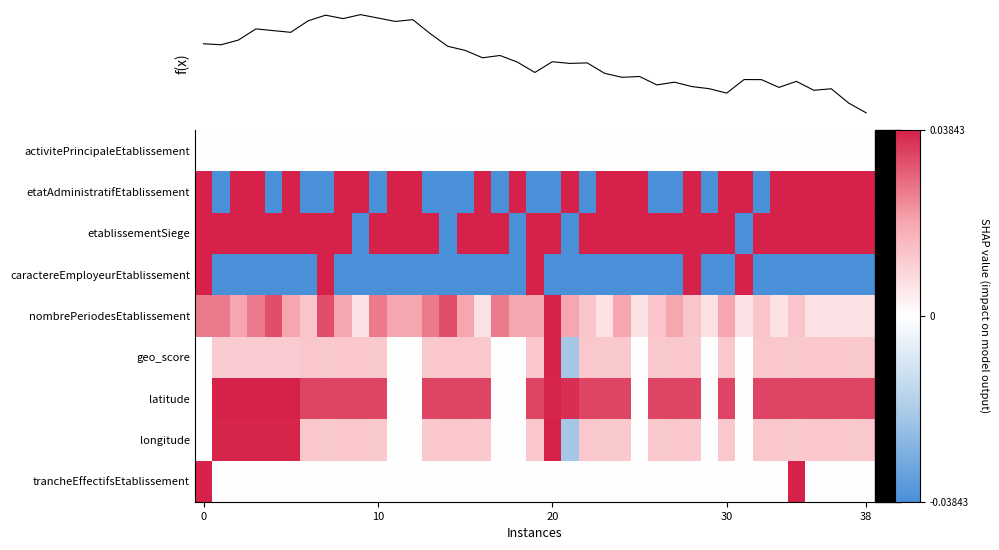

Reading left to right, list all the values displayed in this chart.

activitePrincipaleEtablissement: 0.0	0.0	0.0	0.0	0.0	0.0	0.0	0.0	0.0	0.0	0.0	0.0	0.0	0.0	0.0	0.0	0.0	0.0	0.0	0.0	0.0	0.0	0.0	0.0	0.0	0.0	0.0	0.0	0.0	0.0	0.0	0.0	0.0	0.0	0.0	0.0	0.0	0.0	0.0
etatAdministratifEtablissement: 0.0	-0.0	0.0	0.0	-0.0	0.0	-0.0	-0.0	0.0	0.0	-0.0	0.0	0.0	-0.0	-0.0	-0.0	0.0	-0.0	0.0	-0.0	-0.0	0.0	-0.0	0.0	0.0	0.0	-0.0	-0.0	0.0	-0.0	0.0	0.0	-0.0	0.0	0.0	0.0	0.0	0.0	0.0
etablissementSiege: 0.0	0.0	0.0	0.0	0.0	0.0	0.0	0.0	0.0	-0.0	0.0	0.0	0.0	0.0	-0.0	0.0	0.0	0.0	-0.0	0.0	0.0	-0.0	0.0	0.0	0.0	0.0	0.0	0.0	0.0	0.0	0.0	-0.0	0.0	0.0	0.0	0.0	0.0	0.0	0.0
caractereEmployeurEtablissement: 0.0	-0.0	-0.0	-0.0	-0.0	-0.0	-0.0	0.0	-0.0	-0.0	-0.0	-0.0	-0.0	-0.0	-0.0	-0.0	-0.0	-0.0	-0.0	0.0	-0.0	-0.0	-0.0	-0.0	-0.0	-0.0	-0.0	-0.0	0.0	-0.0	-0.0	0.0	-0.0	-0.0	-0.0	-0.0	-0.0	-0.0	-0.0
nombrePeriodesEtablissement: 0.0	0.0	0.0	0.0	0.0	0.0	0.0	0.0	0.0	0.0	0.0	0.0	0.0	0.0	0.0	0.0	0.0	0.0	0.0	0.0	0.0	0.0	0.0	0.0	0.0	0.0	0.0	0.0	0.0	0.0	0.0	0.0	0.0	0.0	0.0	0.0	0.0	0.0	0.0
geo_score: 0.0	0.0	0.0	0.0	0.0	0.0	0.0	0.0	0.0	0.0	0.0	0.0	0.0	0.0	0.0	0.0	0.0	0.0	0.0	0.0	0.0	-0.0	0.0	0.0	0.0	0.0	0.0	0.0	0.0	0.0	0.0	0.0	0.0	0.0	0.0	0.0	0.0	0.0	0.0
latitude: 0.0	0.0	0.0	0.0	0.0	0.0	0.0	0.0	0.0	0.0	0.0	0.0	0.0	0.0	0.0	0.0	0.0	0.0	0.0	0.0	0.0	0.0	0.0	0.0	0.0	0.0	0.0	0.0	0.0	0.0	0.0	0.0	0.0	0.0	0.0	0.0	0.0	0.0	0.0
longitude: 0.0	0.0	0.0	0.0	0.0	0.0	0.0	0.0	0.0	0.0	0.0	0.0	0.0	0.0	0.0	0.0	0.0	0.0	0.0	0.0	0.0	-0.0	0.0	0.0	0.0	0.0	0.0	0.0	0.0	0.0	0.0	0.0	0.0	0.0	0.0	0.0	0.0	0.0	0.0
trancheEffectifsEtablissement: 0.0	0.0	0.0	0.0	0.0	0.0	0.0	0.0	0.0	0.0	0.0	0.0	0.0	0.0	0.0	0.0	0.0	0.0	0.0	0.0	0.0	0.0	0.0	0.0	0.0	0.0	0.0	0.0	0.0	0.0	0.0	0.0	0.0	0.0	0.0	0.0	0.0	0.0	0.0